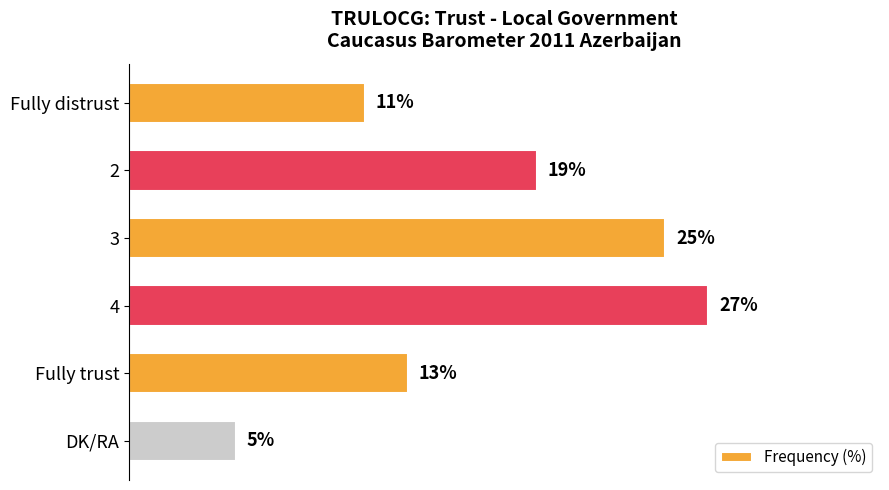

Between DK/RA and Fully distrust, which is larger?

Fully distrust